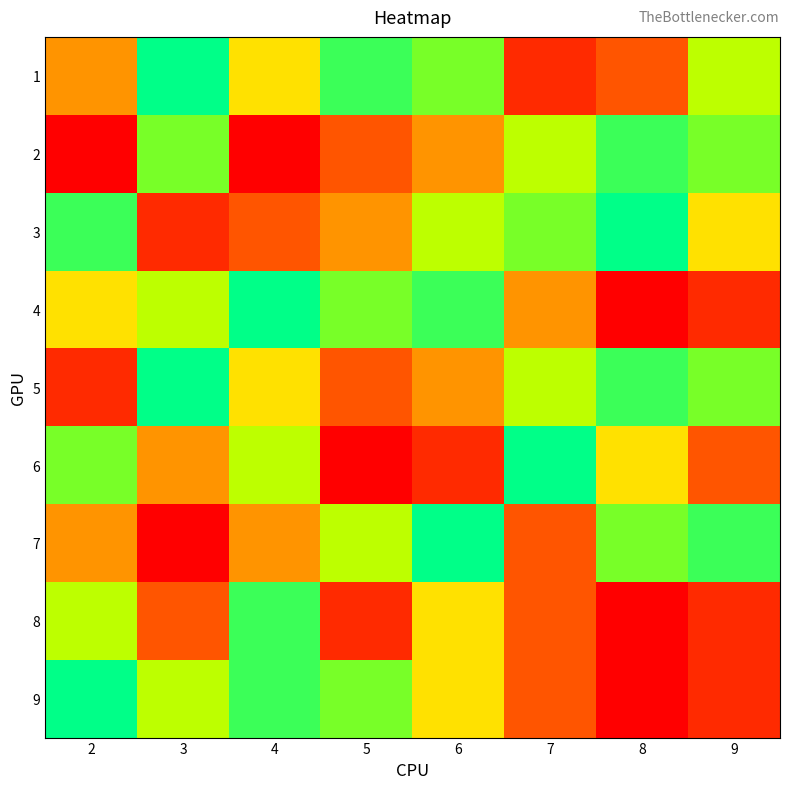

Rank the series at 8 from lowest to highest value.

4, 8, 9, 1, 6, 7, 2, 5, 3